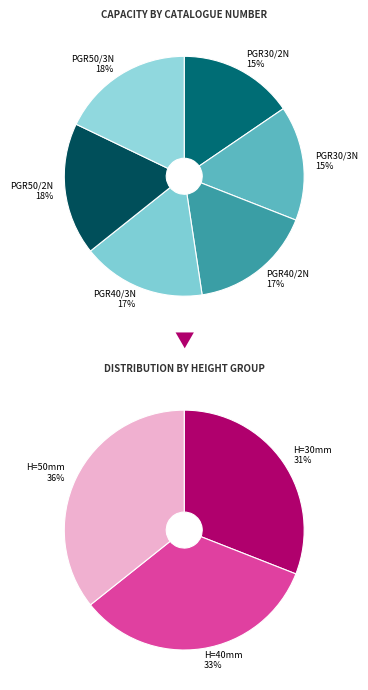

Rank the categories by value from highest to lowest.

PGR50/3N, PGR50/2N, PGR40/3N, PGR40/2N, PGR30/3N, PGR30/2N